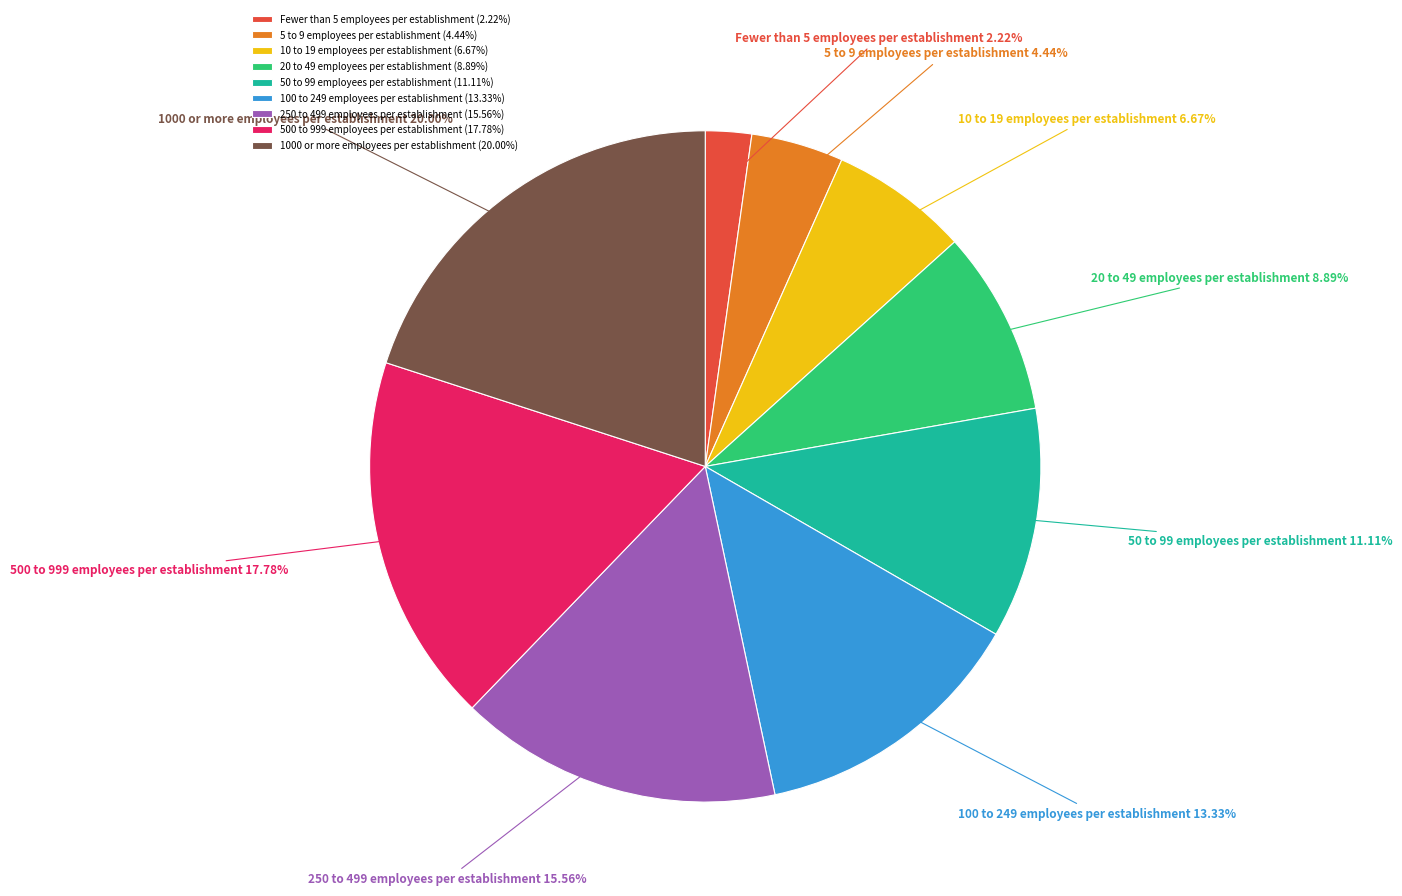

To the nearest percent, what is the difference between the largest and smallest slice percentages?

18%